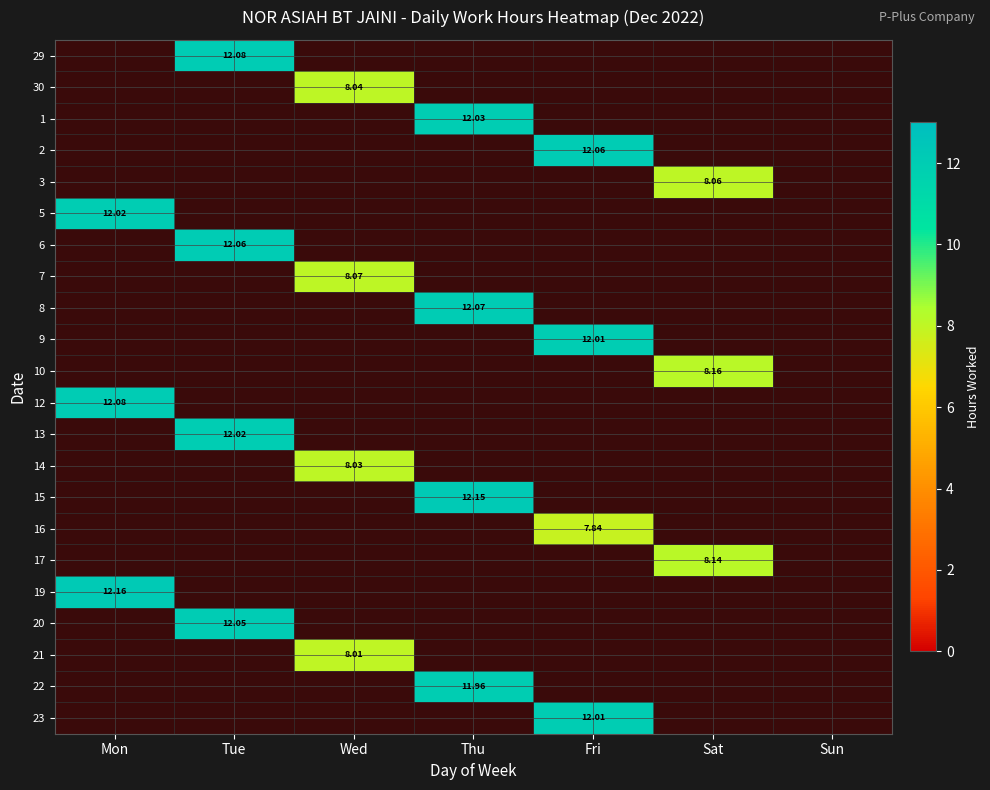

True or false: 10 has a value of 0.0 at Tue.

True